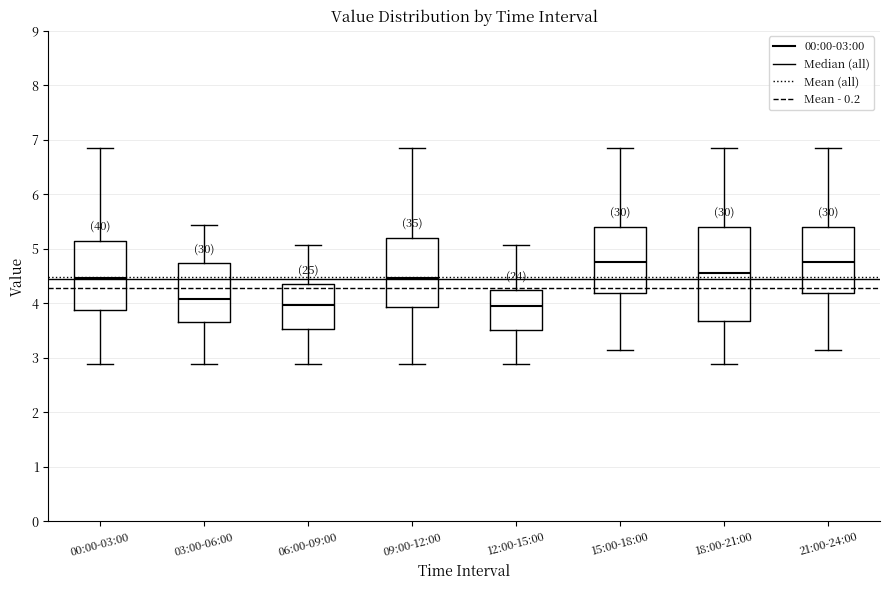

Reading left to right, read every box against the y-axis: the position of its median line, the range the box covers, and the ends of its whiskers. The values are not printed on the chart, so give them approximately, as read against the axis.

00:00-03:00: median 4.5, box 3.9 to 5.2, whiskers 2.9 to 6.9
03:00-06:00: median 4.1, box 3.7 to 4.7, whiskers 2.9 to 5.4
06:00-09:00: median 4.0, box 3.5 to 4.4, whiskers 2.9 to 5.1
09:00-12:00: median 4.5, box 3.9 to 5.2, whiskers 2.9 to 6.9
12:00-15:00: median 4.0, box 3.5 to 4.2, whiskers 2.9 to 5.1
15:00-18:00: median 4.8, box 4.2 to 5.4, whiskers 3.2 to 6.9
18:00-21:00: median 4.6, box 3.7 to 5.4, whiskers 2.9 to 6.9
21:00-24:00: median 4.8, box 4.2 to 5.4, whiskers 3.2 to 6.9